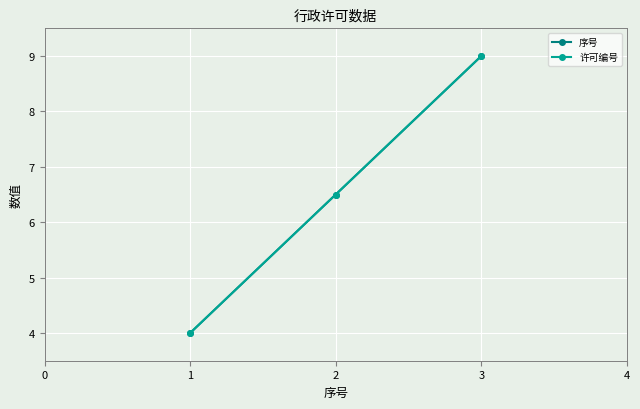

What is the total value across all series at 3?

18.0